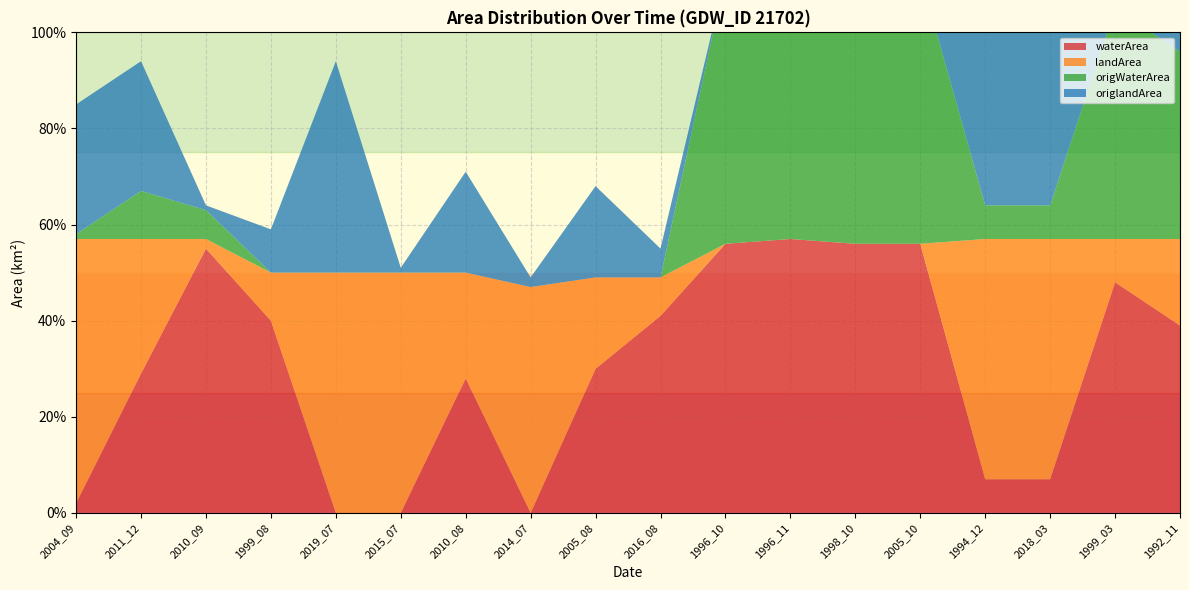

Reading left to right, list all the values displayed in this chart.

waterArea: 2004_09=0.0	2011_12=0.3	2010_09=0.6	1999_08=0.4	2019_07=0.0	2015_07=0.0	2010_08=0.3	2014_07=0.0	2005_08=0.3	2016_08=0.4	1996_10=0.6	1996_11=0.6	1998_10=0.6	2005_10=0.6	1994_12=0.1	2018_03=0.1	1999_03=0.5	1992_11=0.4
landArea: 2004_09=0.6	2011_12=0.3	2010_09=0.0	1999_08=0.1	2019_07=0.5	2015_07=0.5	2010_08=0.2	2014_07=0.5	2005_08=0.2	2016_08=0.1	1996_10=0.0	1996_11=0.0	1998_10=0.0	2005_10=0.0	1994_12=0.5	2018_03=0.5	1999_03=0.1	1992_11=0.2
origWaterArea: 2004_09=0.0	2011_12=0.1	2010_09=0.1	1999_08=0.0	2019_07=0.0	2015_07=0.0	2010_08=0.0	2014_07=0.0	2005_08=0.0	2016_08=0.0	1996_10=0.6	1996_11=0.6	1998_10=0.6	2005_10=0.6	1994_12=0.1	2018_03=0.1	1999_03=0.5	1992_11=0.4
origlandArea: 2004_09=0.3	2011_12=0.3	2010_09=0.0	1999_08=0.1	2019_07=0.4	2015_07=0.0	2010_08=0.2	2014_07=0.0	2005_08=0.2	2016_08=0.1	1996_10=0.0	1996_11=0.0	1998_10=0.0	2005_10=0.0	1994_12=0.5	2018_03=0.5	1999_03=0.1	1992_11=0.2